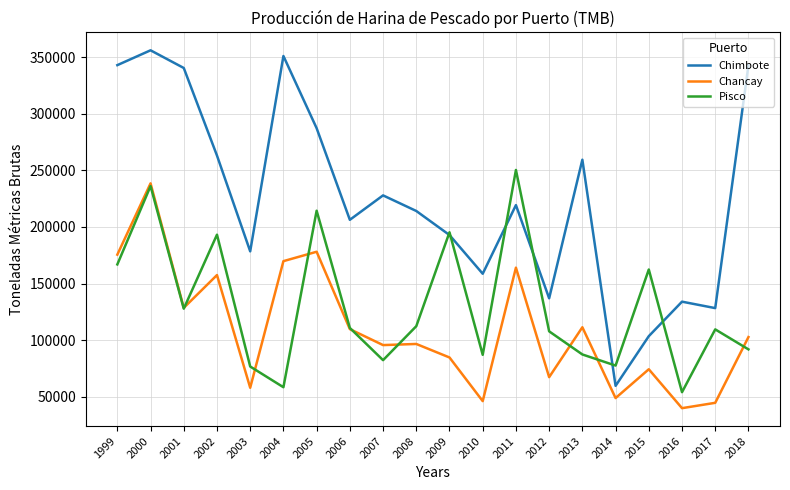

What are all the series names shown in the legend?

Chimbote, Chancay, Pisco